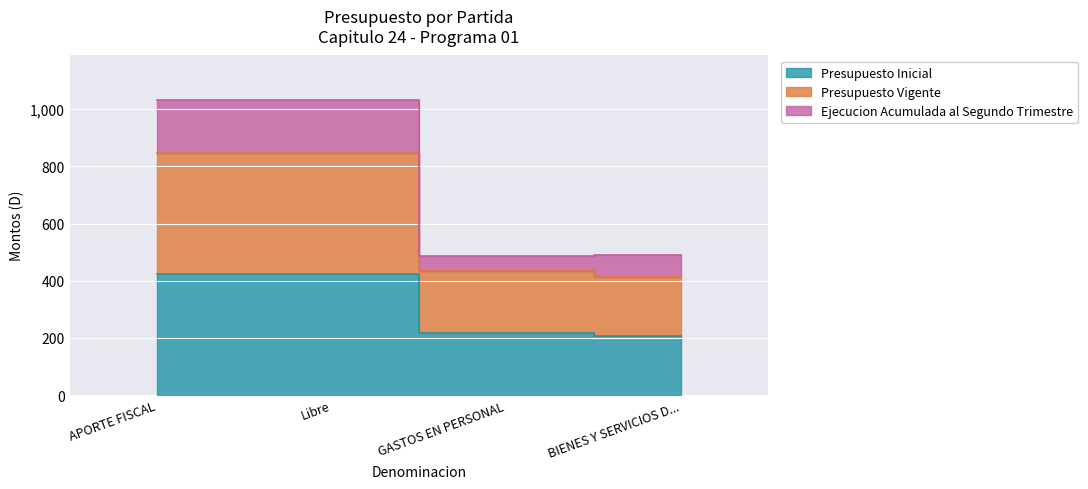

Between BIENES Y SERVICIOS D... and APORTE FISCAL, which is larger?

APORTE FISCAL